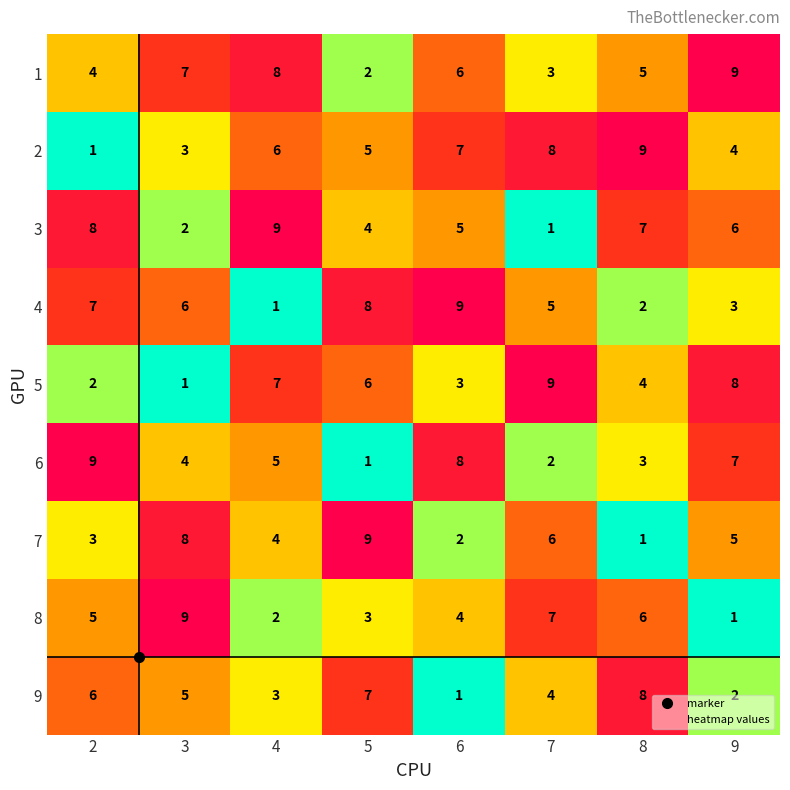

What is the maximum value for 6?

9